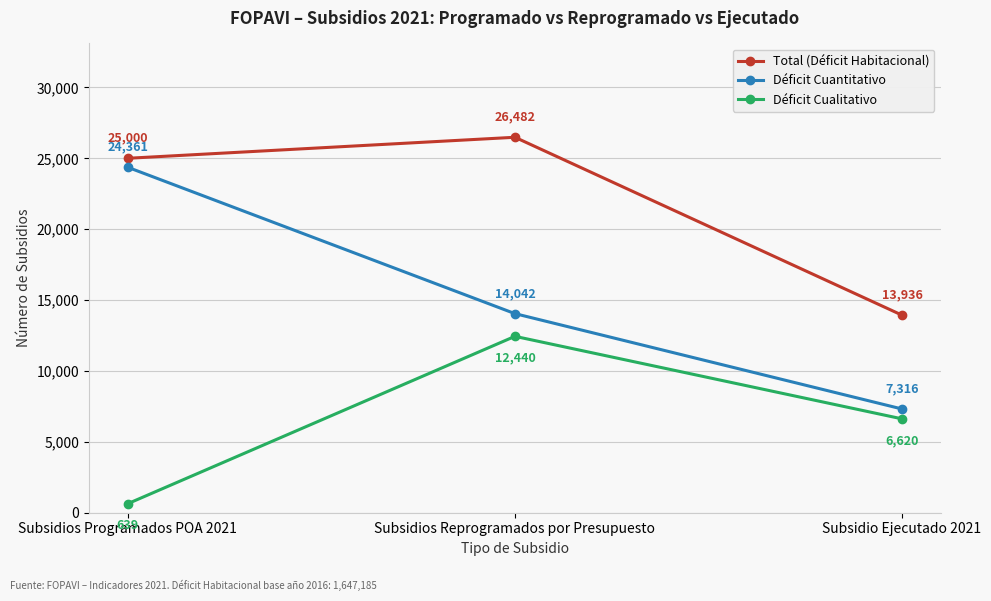

What is the sum of all Déficit Cualitativo values?

19699